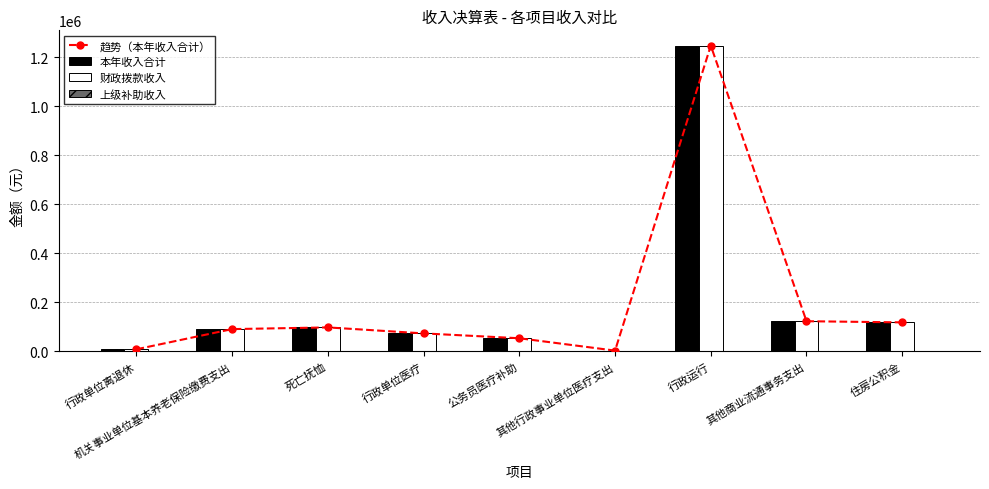

Reading left to right, list all the values displayed in this chart.

趋势（本年收入合计）: 行政单位离退休=8450.0	机关事业单位基本养老保险缴费支出=90754.1	死亡抚恤=97656.0	行政单位医疗=73241.5	公务员医疗补助=53430.6	其他行政事业单位医疗支出=3060.4	行政运行=1246715.6	其他商业流通事务支出=122904.6	住房公积金=118191.0
本年收入合计: 行政单位离退休=8450.0	机关事业单位基本养老保险缴费支出=90754.1	死亡抚恤=97656.0	行政单位医疗=73241.5	公务员医疗补助=53430.6	其他行政事业单位医疗支出=3060.4	行政运行=1246715.6	其他商业流通事务支出=122904.6	住房公积金=118191.0
财政拨款收入: 行政单位离退休=8450.0	机关事业单位基本养老保险缴费支出=90754.1	死亡抚恤=97656.0	行政单位医疗=73241.5	公务员医疗补助=53430.6	其他行政事业单位医疗支出=3060.4	行政运行=1246715.6	其他商业流通事务支出=122904.6	住房公积金=118191.0
上级补助收入: 行政单位离退休=0.0	机关事业单位基本养老保险缴费支出=0.0	死亡抚恤=0.0	行政单位医疗=0.0	公务员医疗补助=0.0	其他行政事业单位医疗支出=0.0	行政运行=0.0	其他商业流通事务支出=0.0	住房公积金=0.0